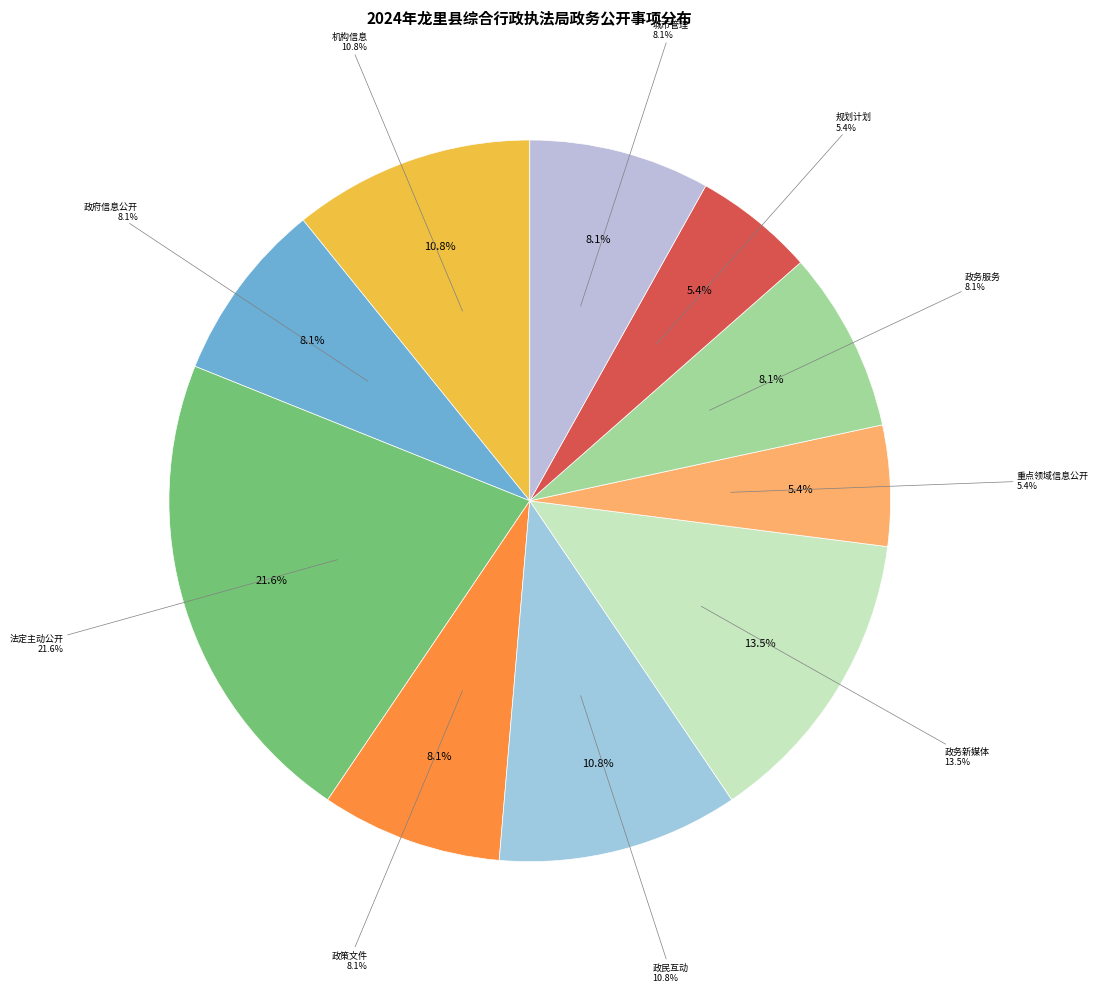

Does any single category account for the majority?

No